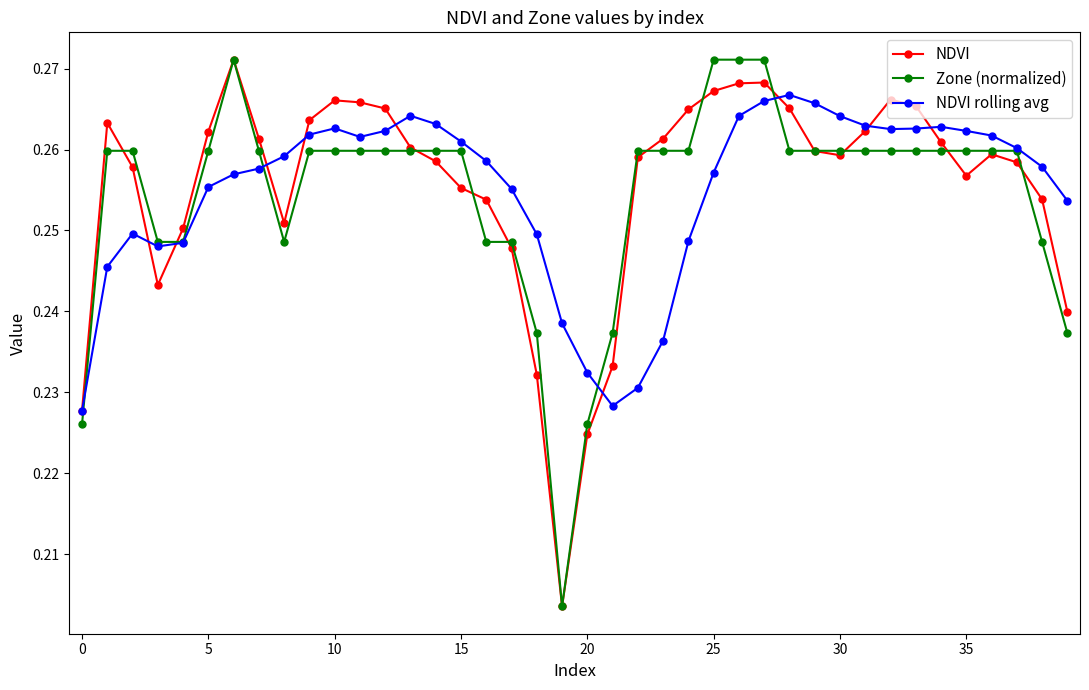

Count the number of categories in the chart.

40